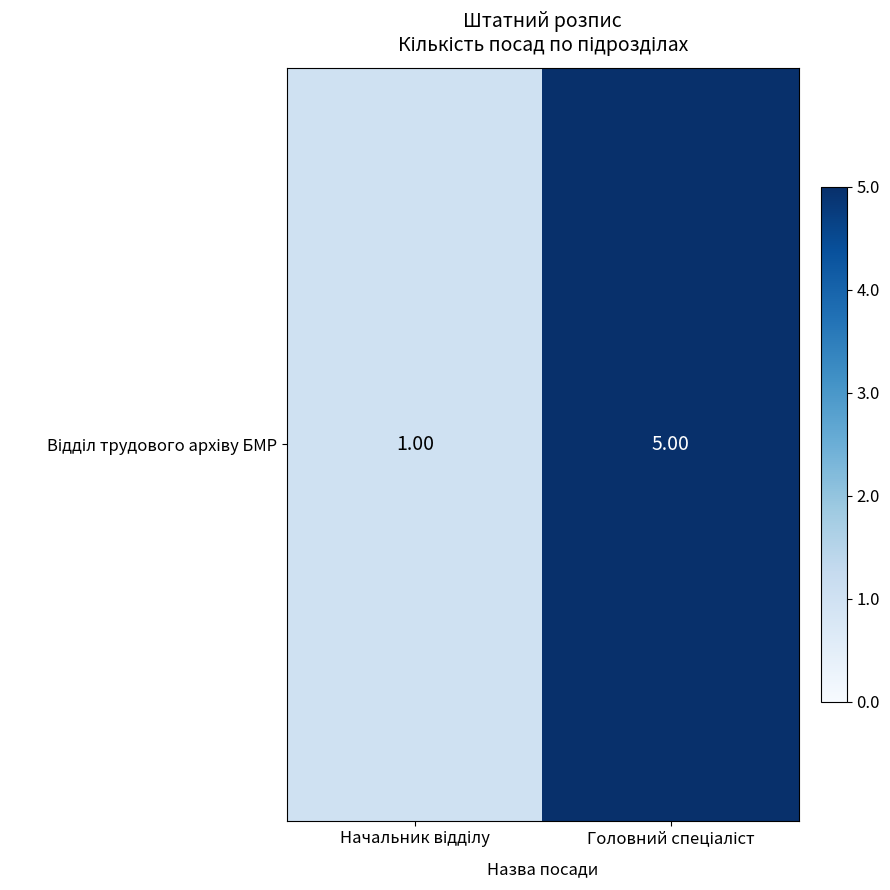

Rank the categories by value from highest to lowest.

Головний спеціаліст, Начальник відділу